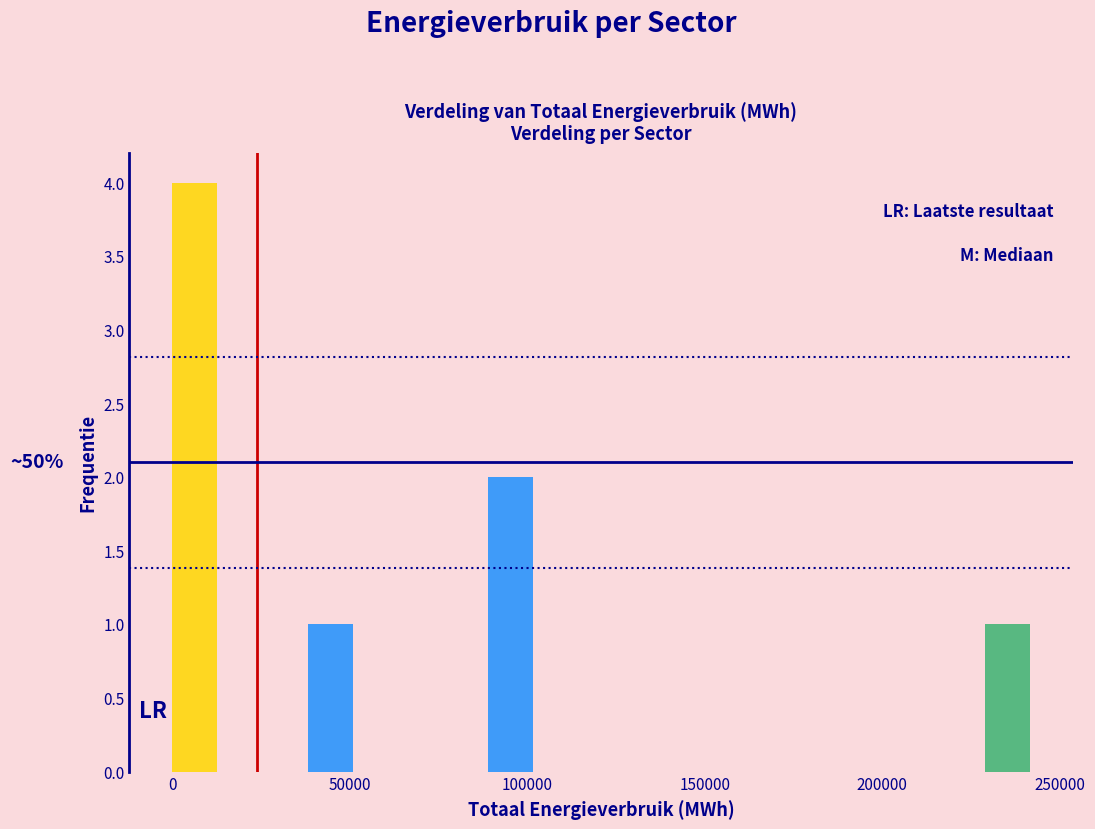

Around what value on the x-axis is the tallest bar? Give the approximate position of its centre, as read against the axis.

5000